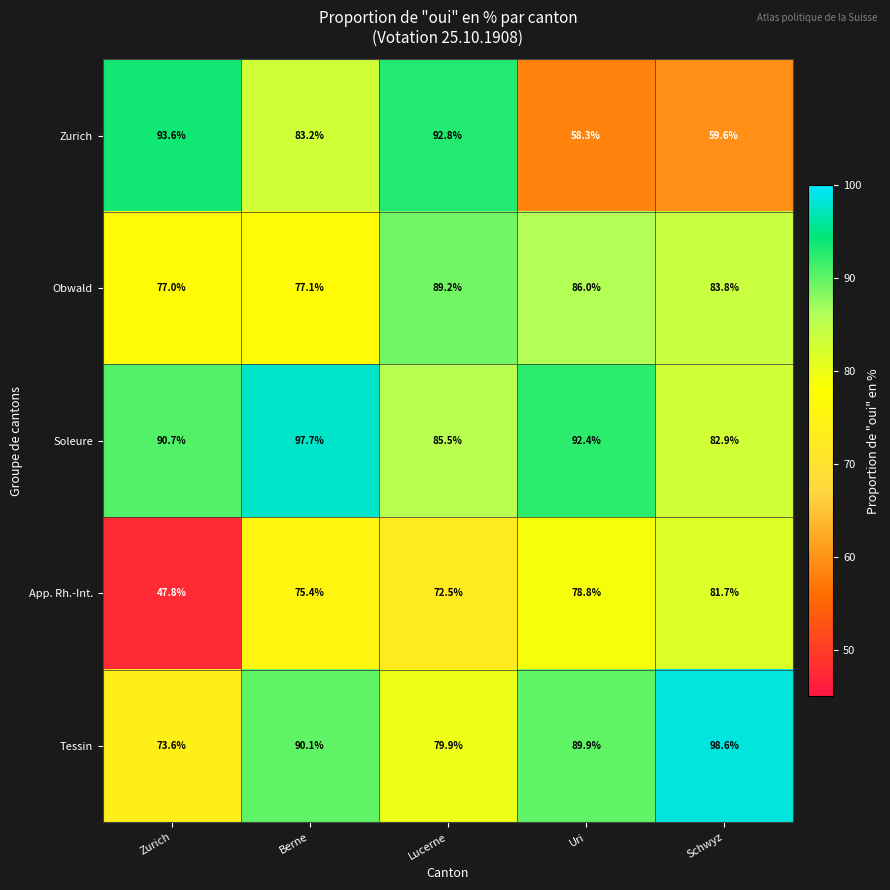

List the series in order of their peak value, highest first.

Tessin, Soleure, Zurich, Obwald, App. Rh.-Int.